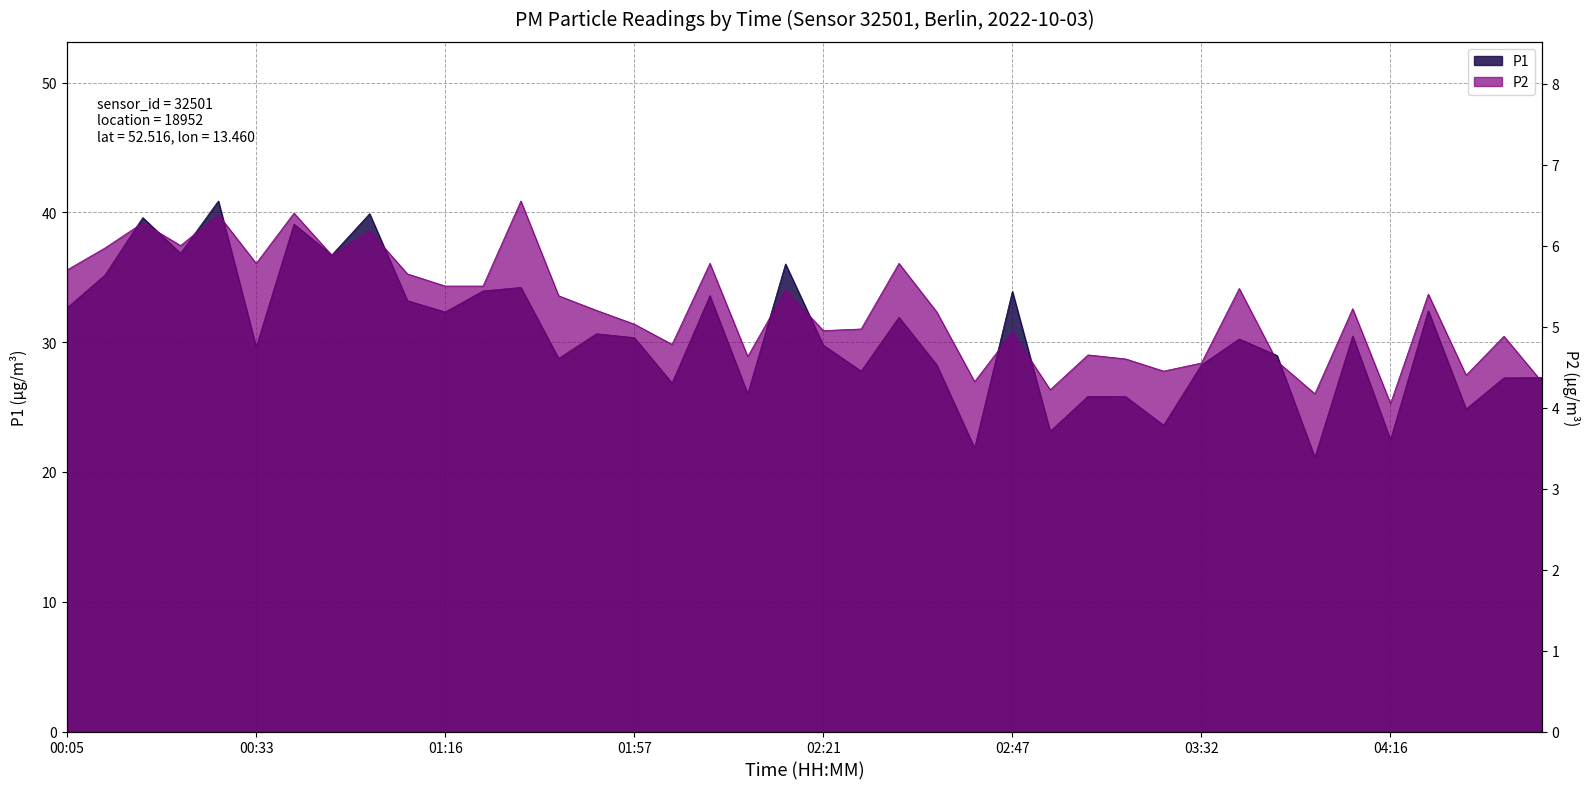

What are all the series names shown in the legend?

P1, P2